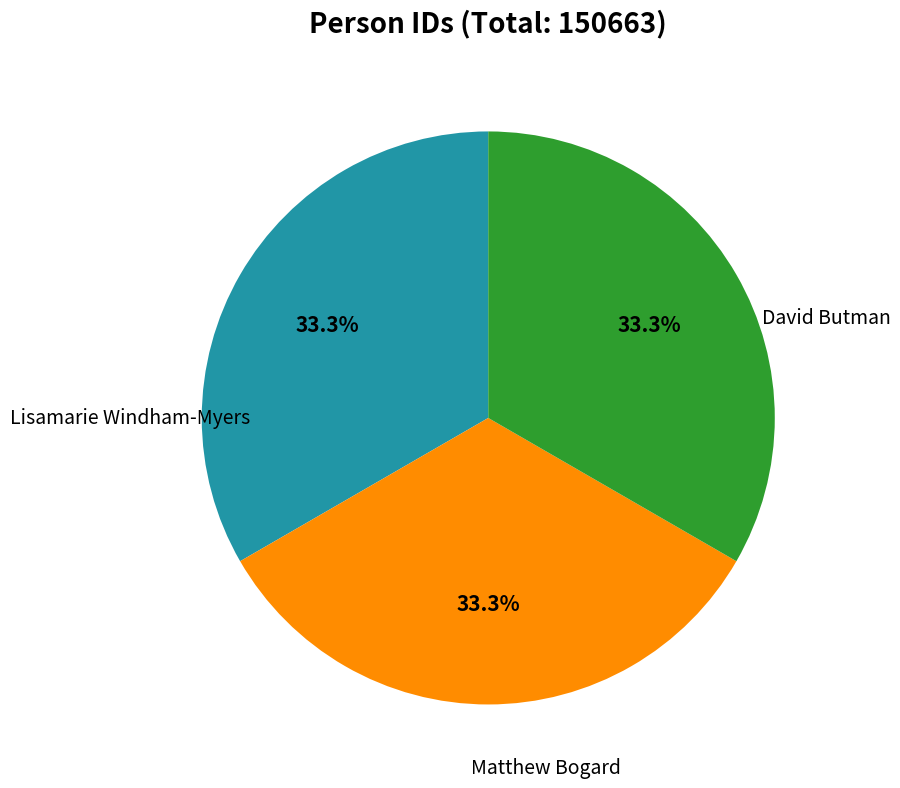

Does any single category account for the majority?

No